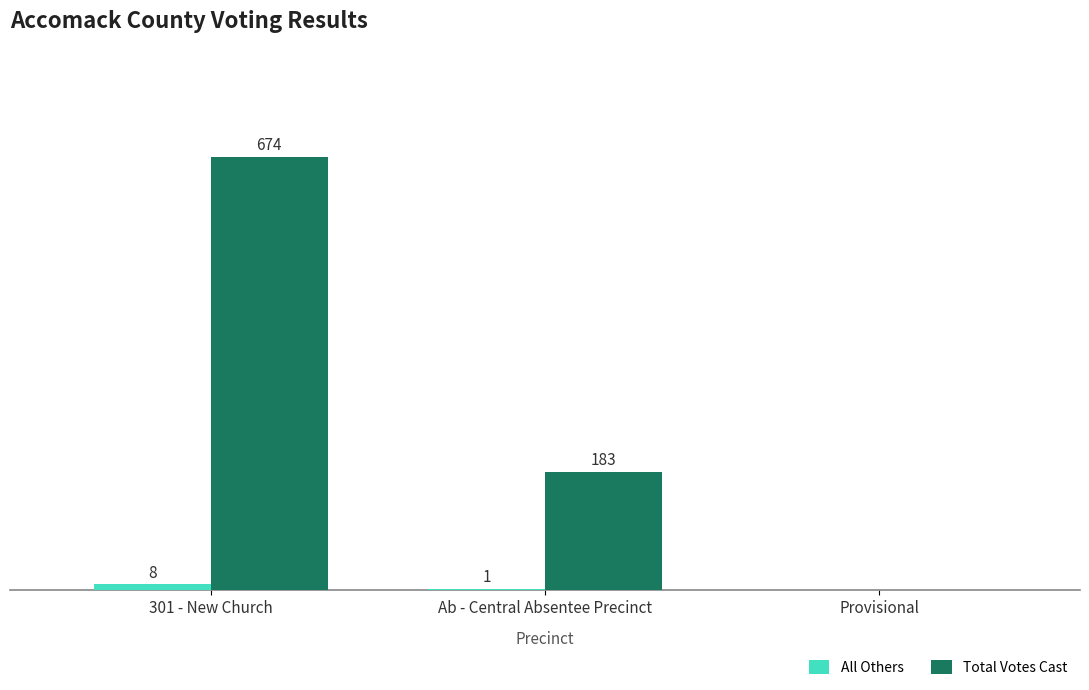

Which series has the largest total across all categories?

Total Votes Cast